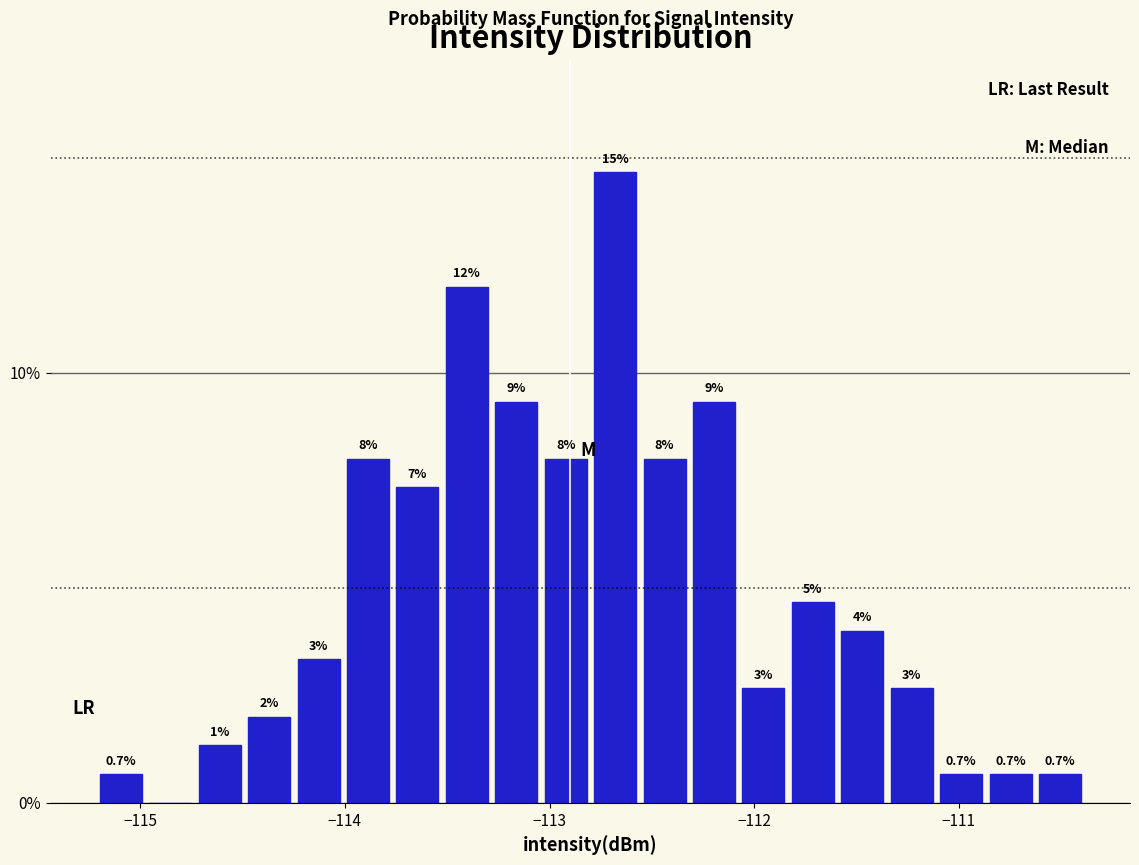

Read against the x-axis, roughly where is the centre of the tallest bar?

-112.7